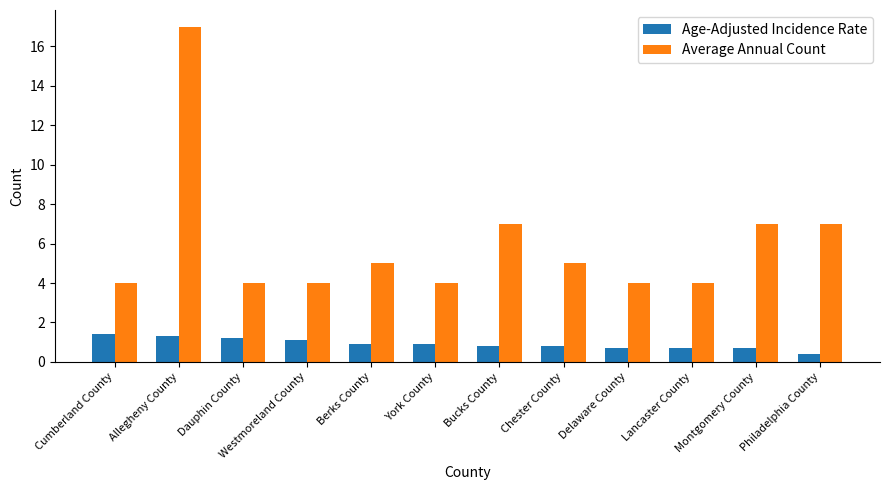

What is the difference between the Age-Adjusted Incidence Rate values at Allegheny County and Westmoreland County?

0.2